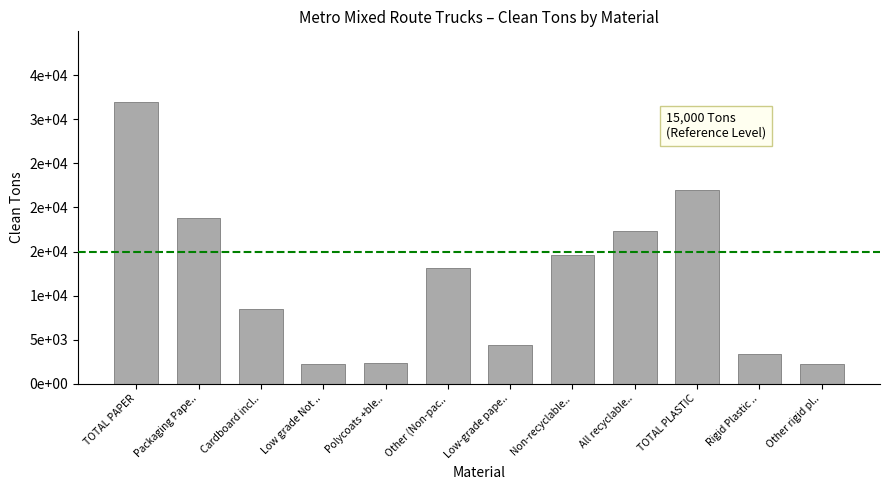

Is it true that the value at Non-recyclable.. is 22003.1?

False